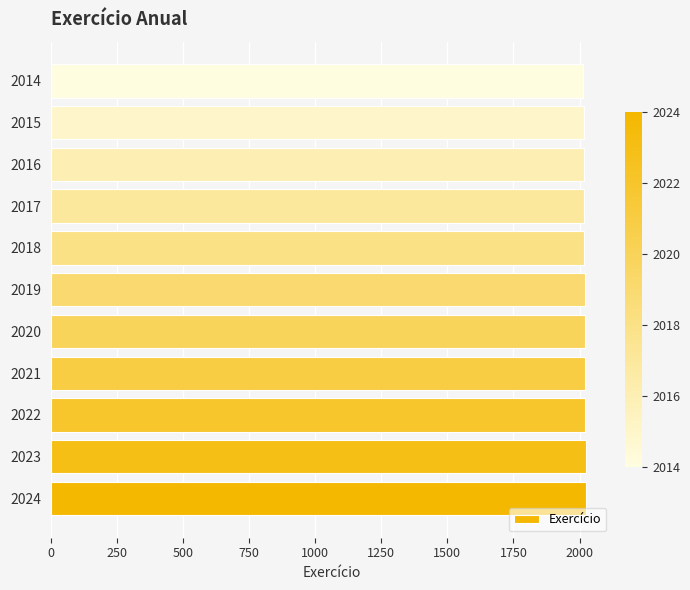

What is the sum of all values?

22209